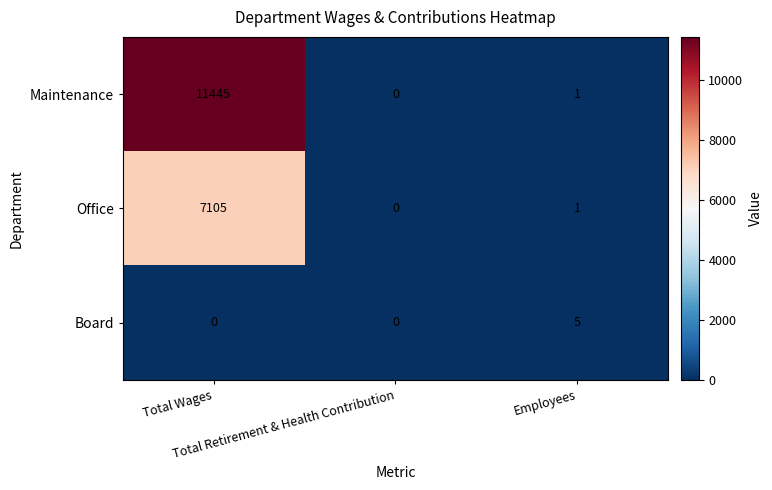

What is the maximum value shown in the chart?

11445